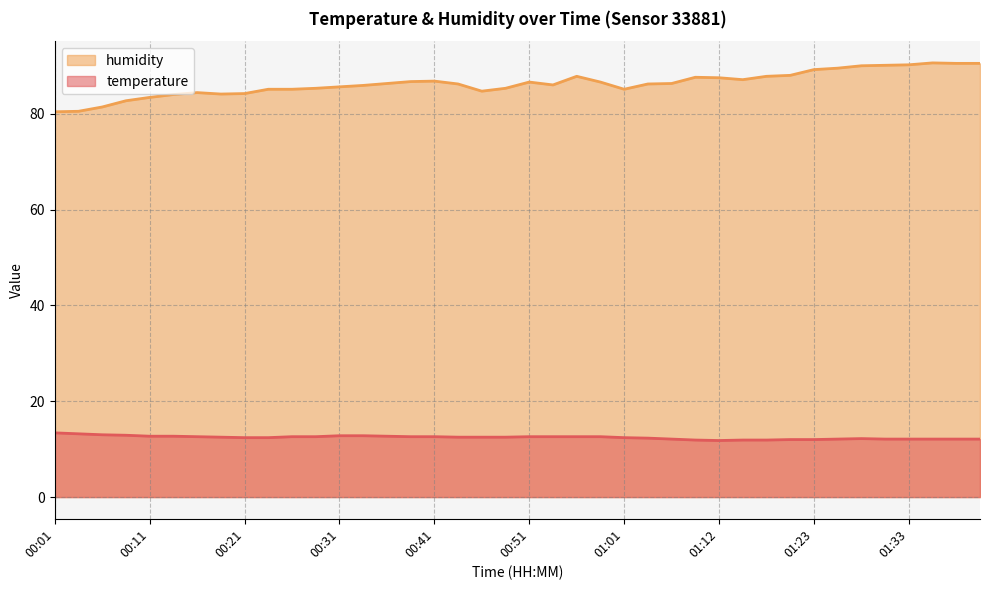

Reading left to right, list all the values displayed in this chart.

temperature: 13.4	13.2	13.0	12.9	12.7	12.7	12.6	12.5	12.4	12.4	12.6	12.6	12.8	12.8	12.7	12.6	12.6	12.5	12.5	12.5	12.6	12.6	12.6	12.6	12.4	12.3	12.1	11.9	11.8	11.9	11.9	12.0	12.0	12.1	12.2	12.1	12.1	12.1	12.1	12.1
humidity: 80.4	80.5	81.4	82.7	83.4	84.0	84.4	84.1	84.2	85.1	85.1	85.3	85.6	85.9	86.3	86.7	86.8	86.2	84.7	85.3	86.6	86.0	87.8	86.6	85.1	86.2	86.3	87.6	87.5	87.1	87.8	88.0	89.2	89.5	90.0	90.1	90.2	90.6	90.5	90.5